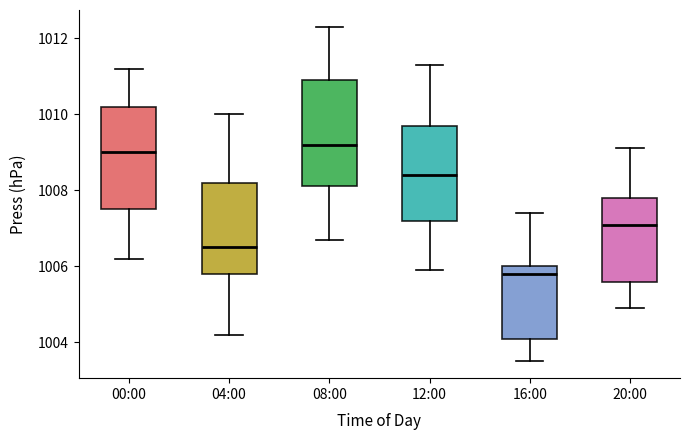

Which box has the lowest median line?

16:00